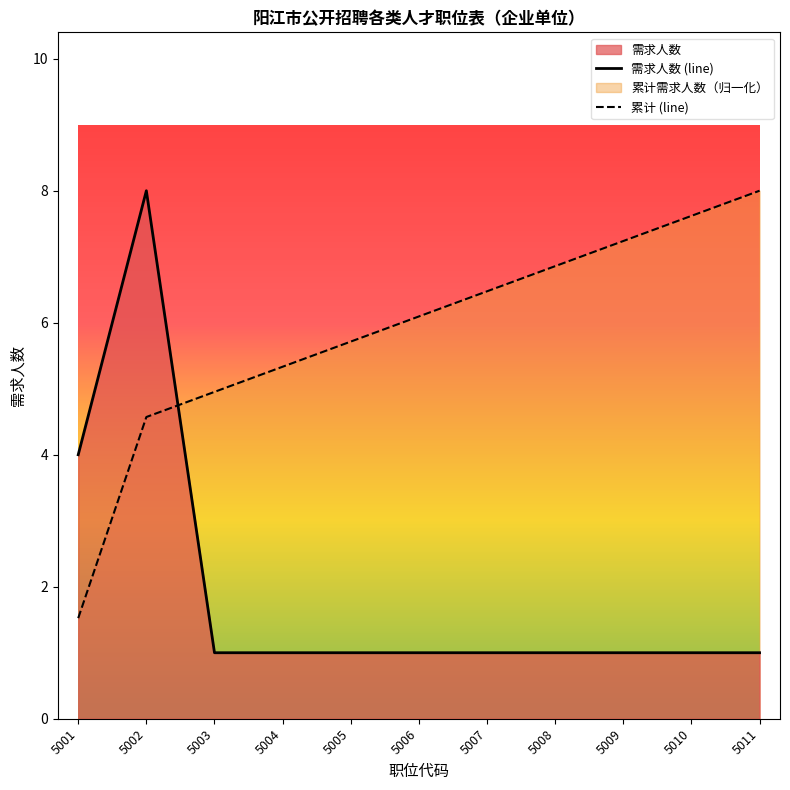

Approximately how many times larger is the value at 5005 compared to 5001?

0.2